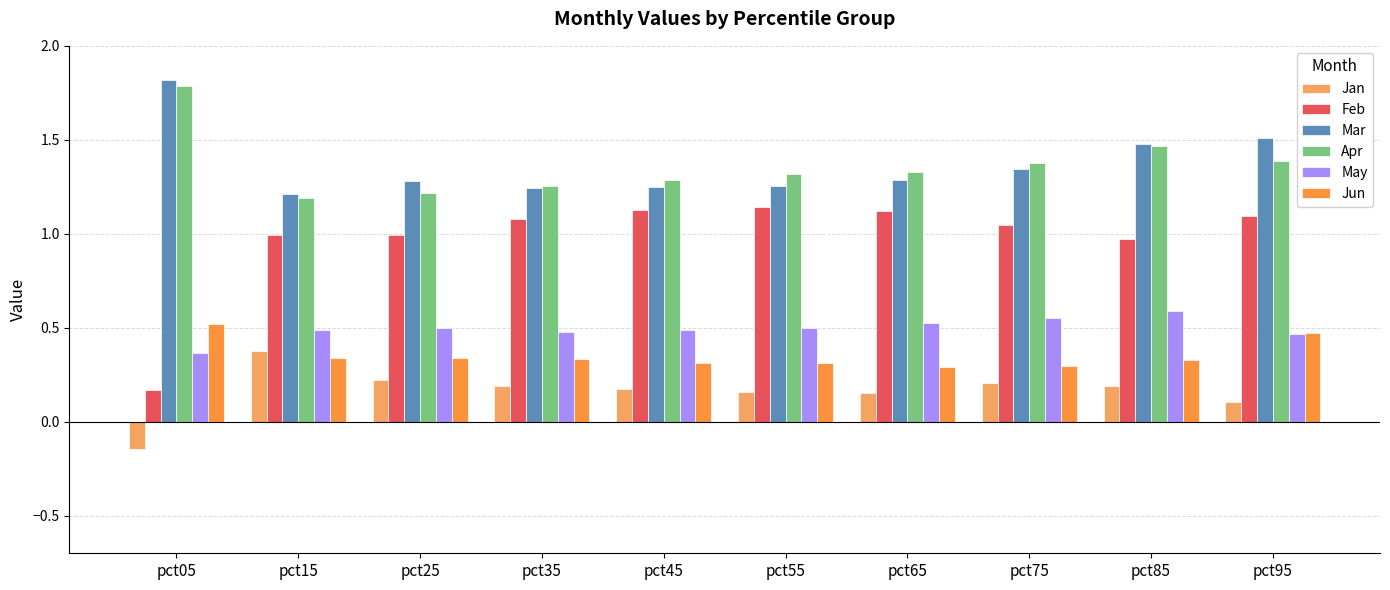

At which label is Mar closest to 1?

pct15